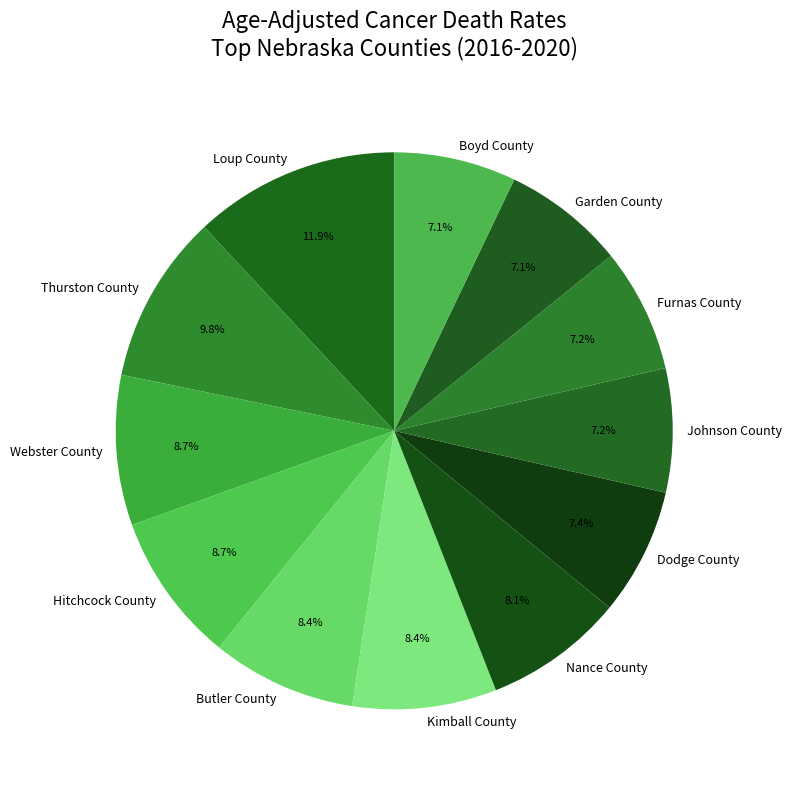

What percentage do Hitchcock County and Butler County together represent?

17.1%